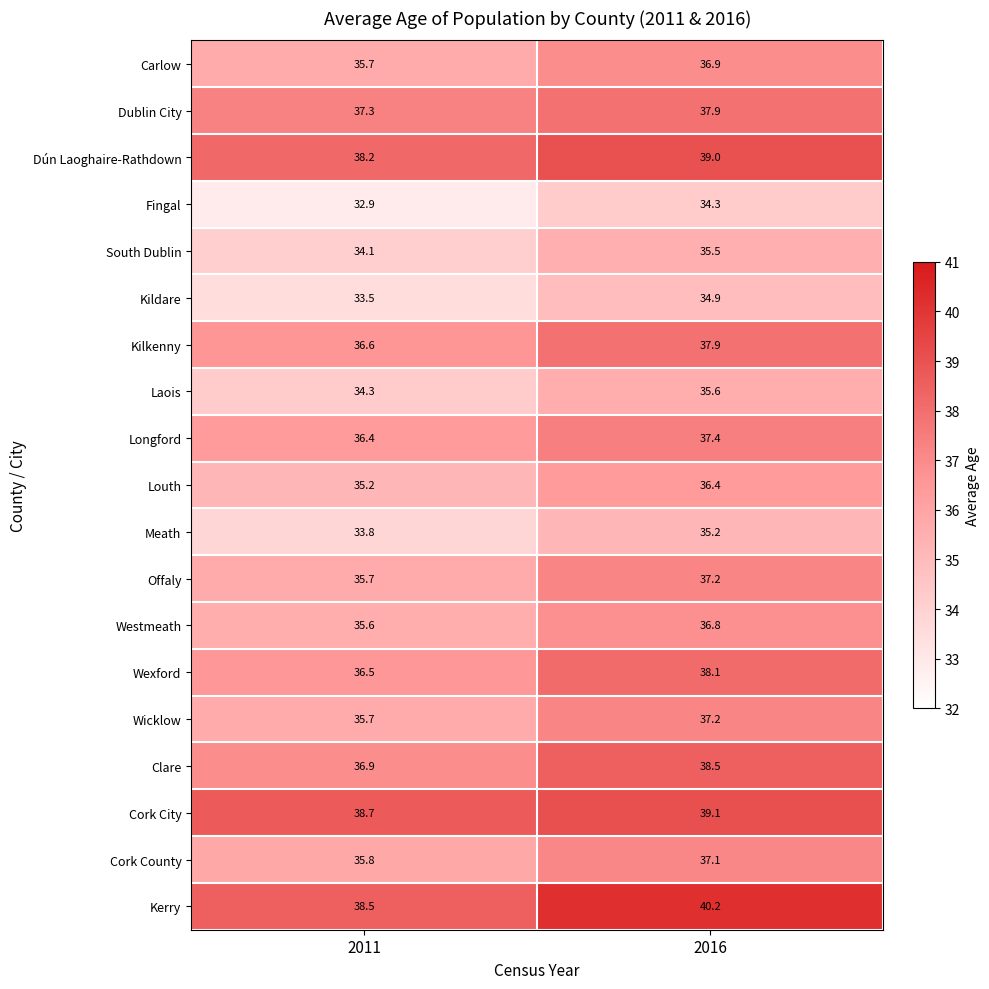

What is the greatest value displayed?

40.2